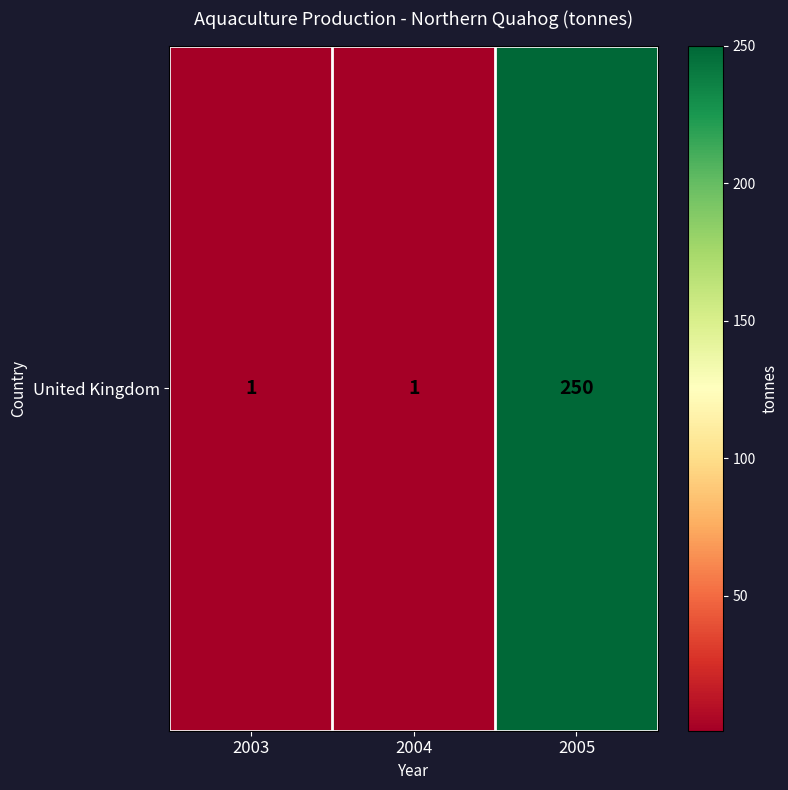

What is the change in value from 2003 to 2005?

+249